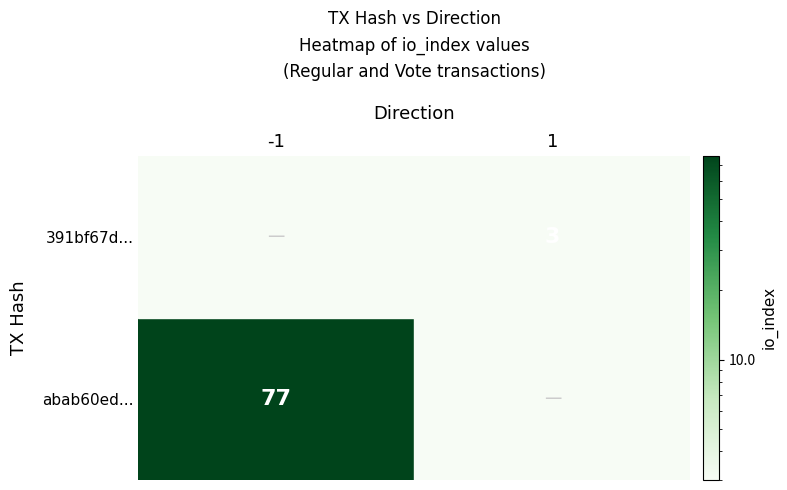

How many values are below 77?

1